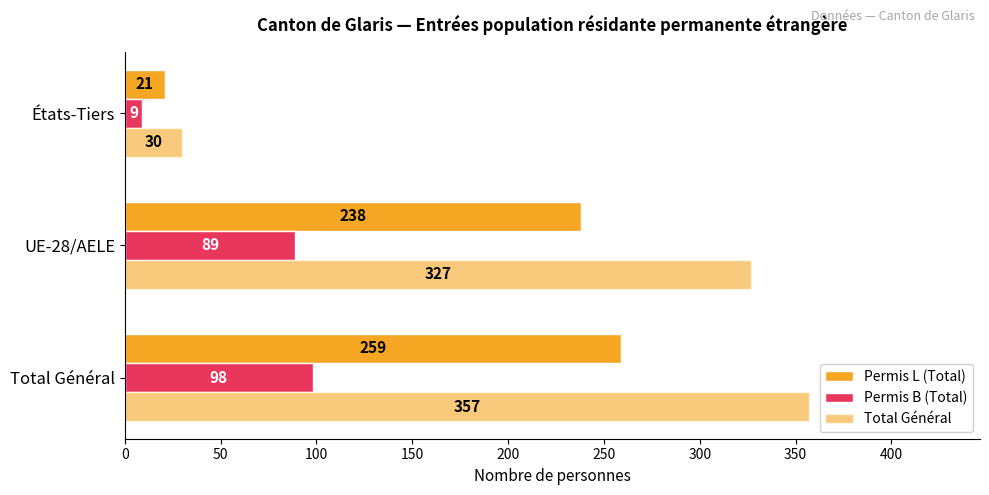

How many distinct data groups are displayed?

3